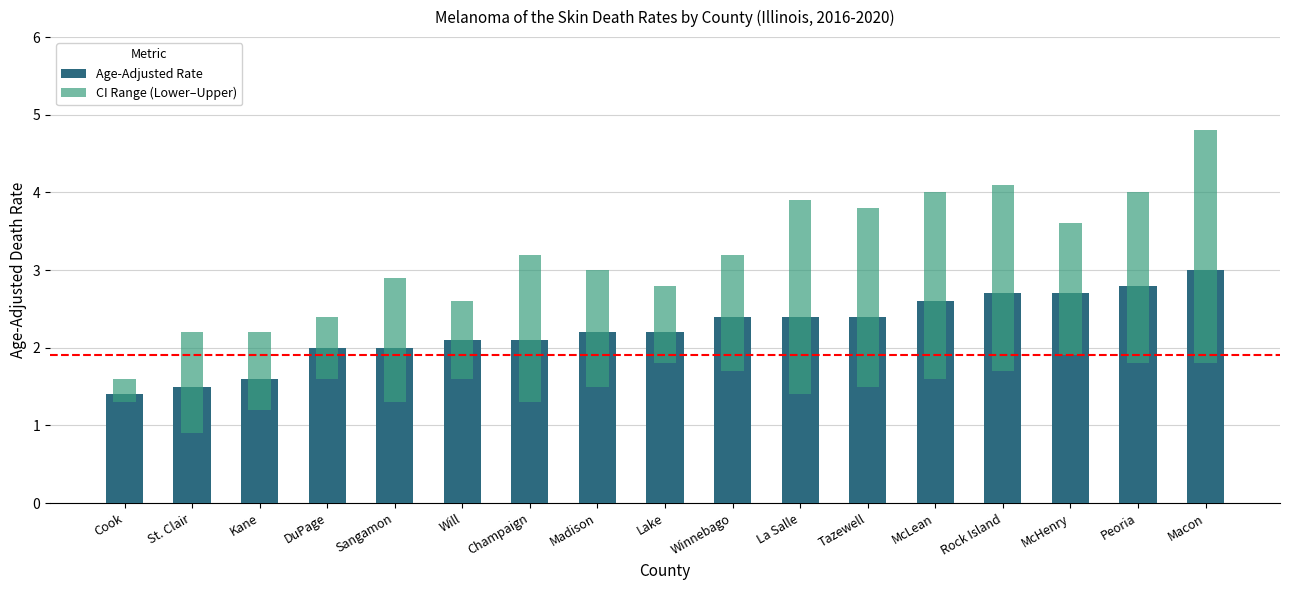

What is the label of the 8th bar from the left?

Madison